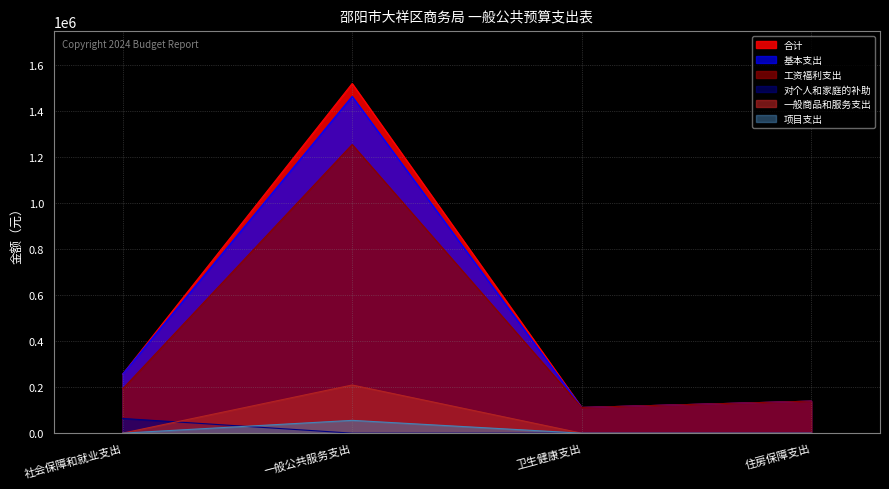

What is the label of the 1st point from the left?

社会保障和就业支出